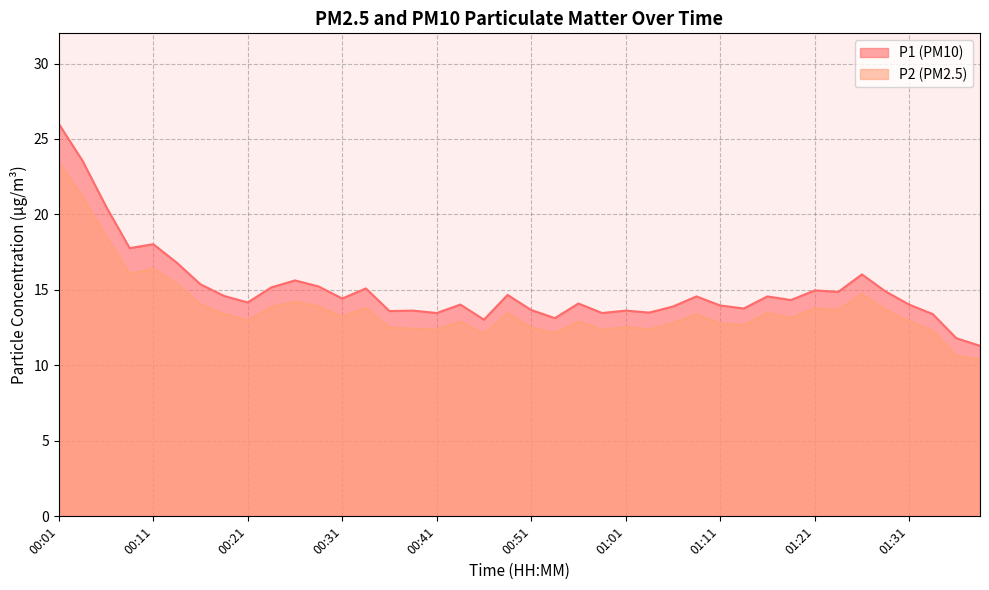

The value of P1 at 00:54 is 13.1. True or false?

True